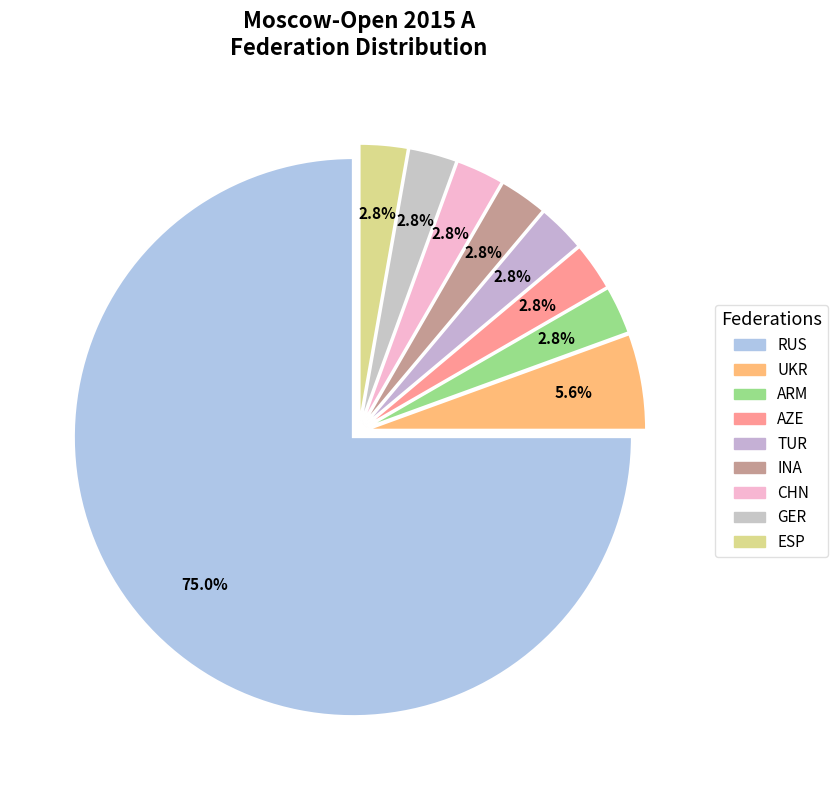

How many slices are in this pie chart?

9